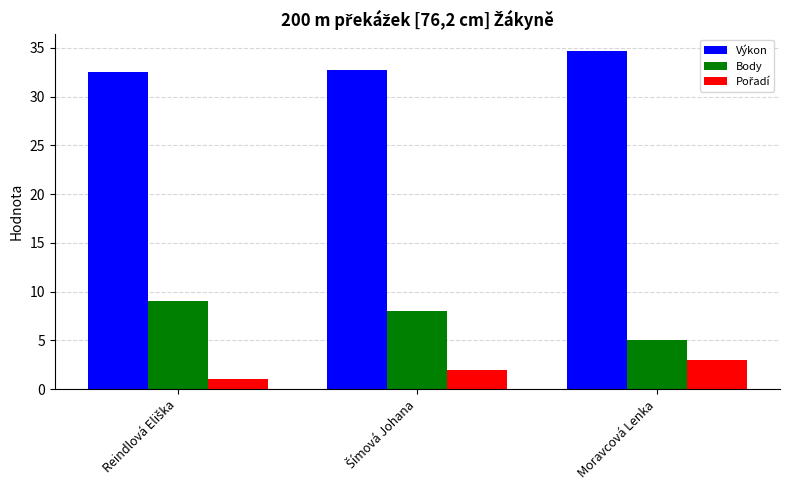

Which label corresponds to the largest value in the chart?

Moravcová Lenka